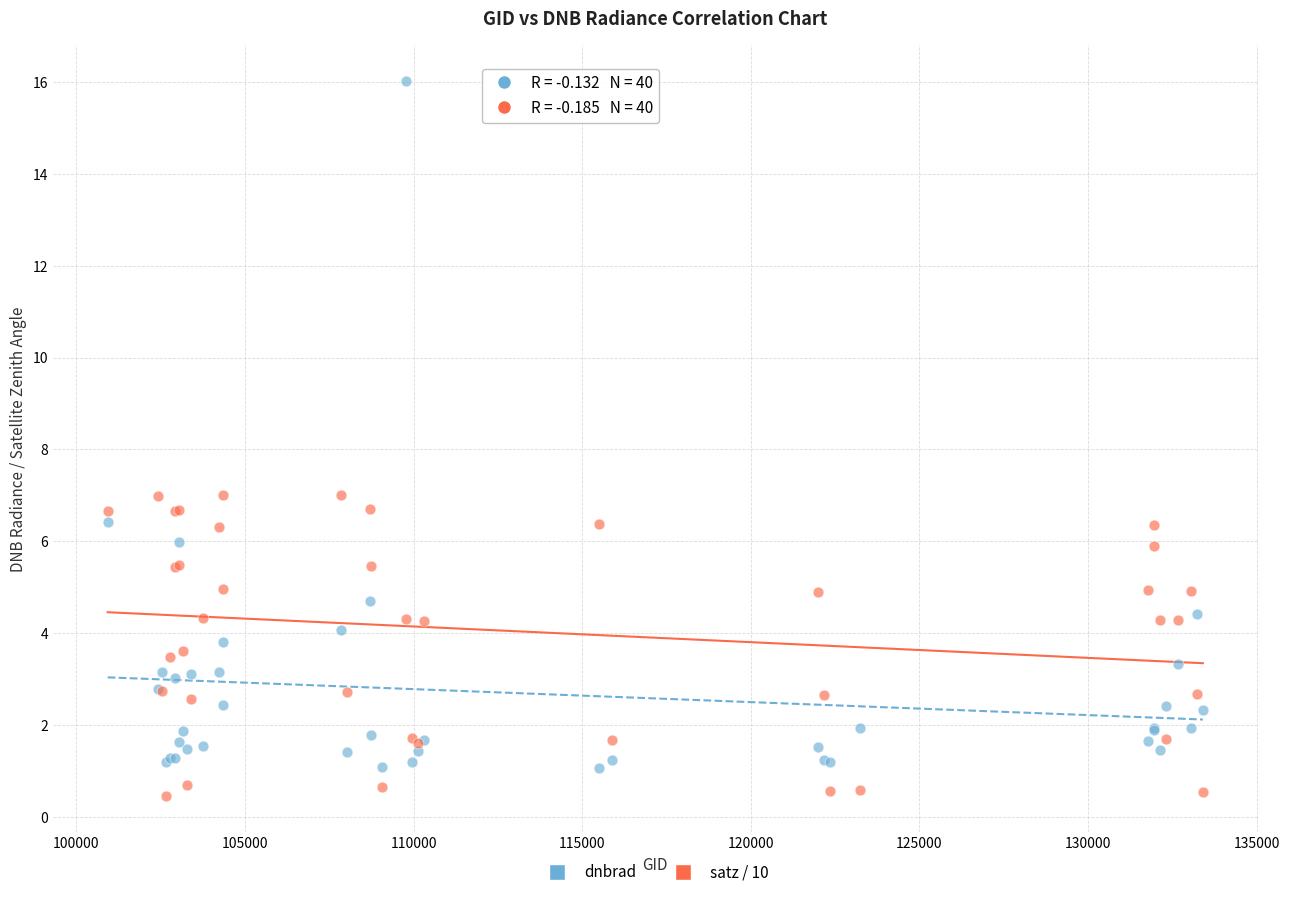

What are all the series names shown in the legend?

dnbrad, satz / 10